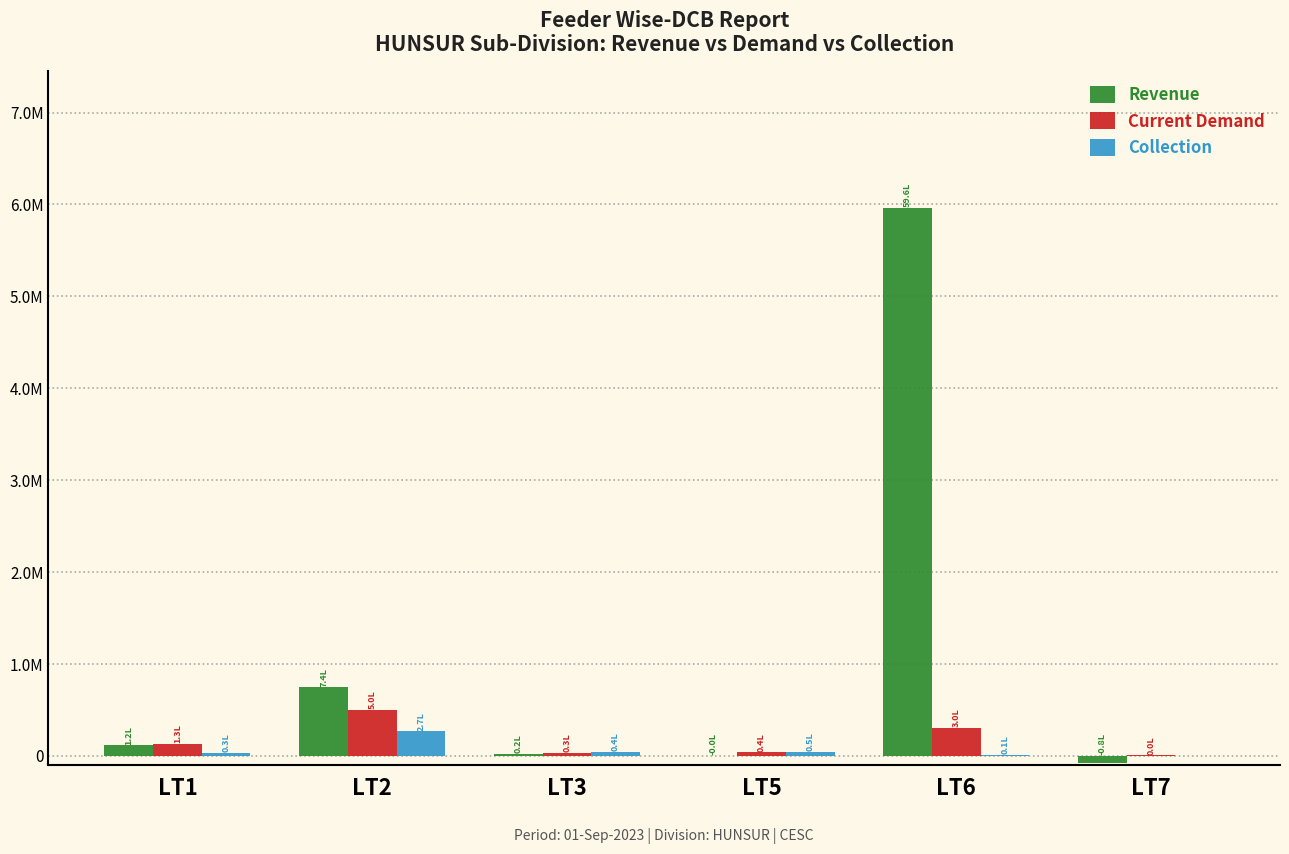

Rank the categories by Collection value from lowest to highest.

LT7, LT6, LT1, LT3, LT5, LT2